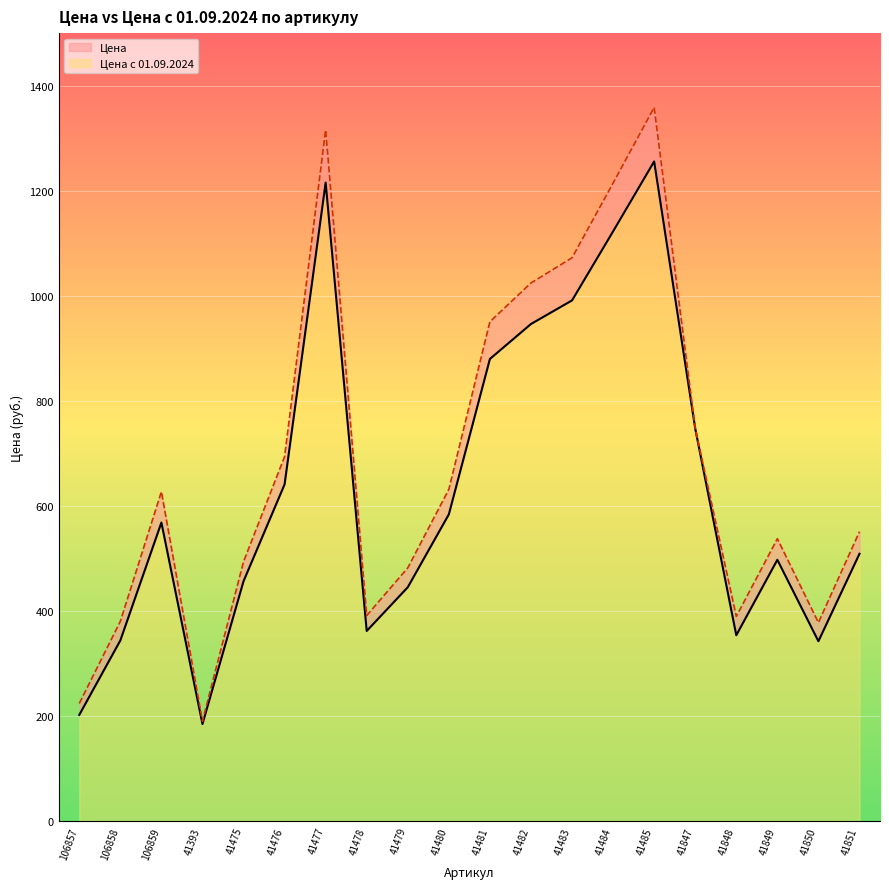

What is the value of the Цена с 01.09.2024 point at the 2nd from the left?

380.5